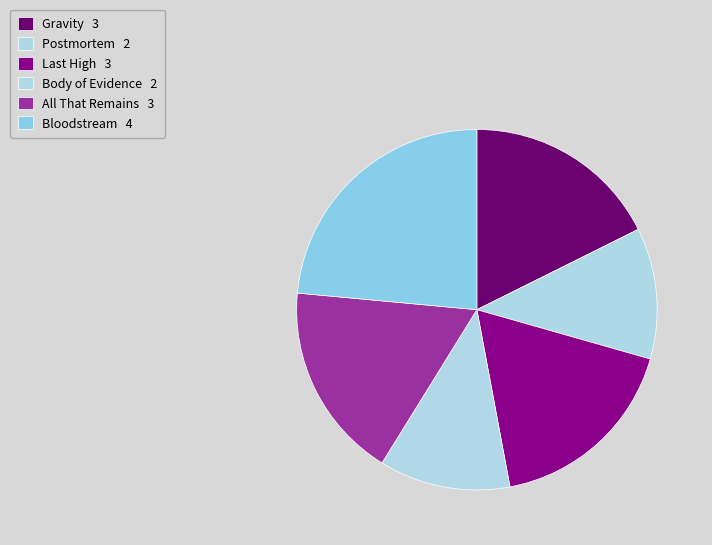

How many segments does this pie chart have?

6